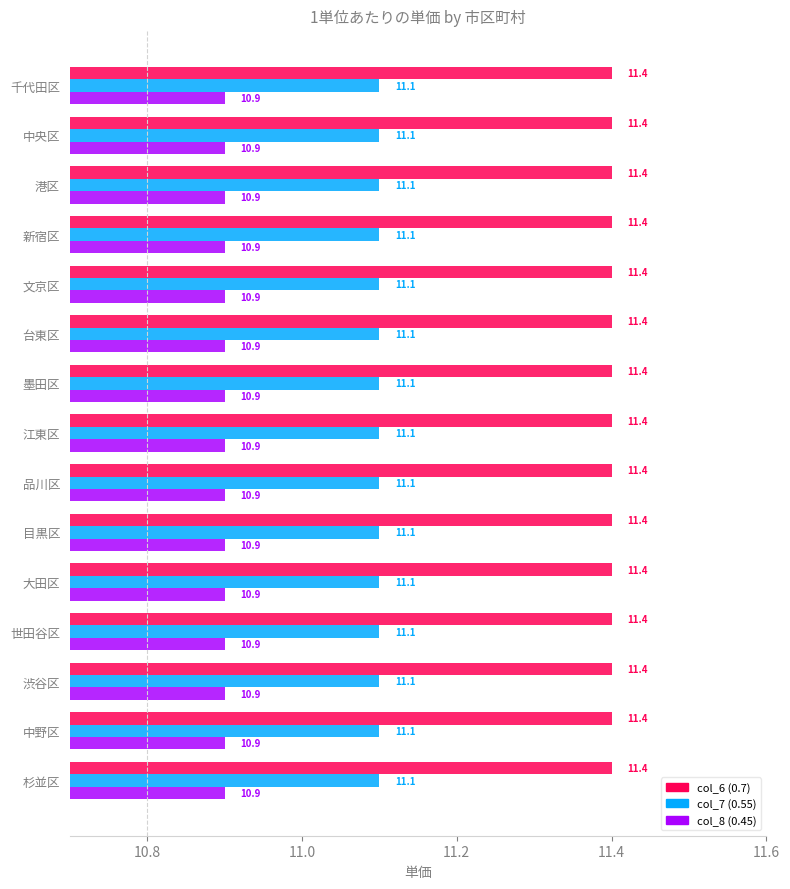

Is it true that col_8 (0.45) equals 10.9 at 港区?

True